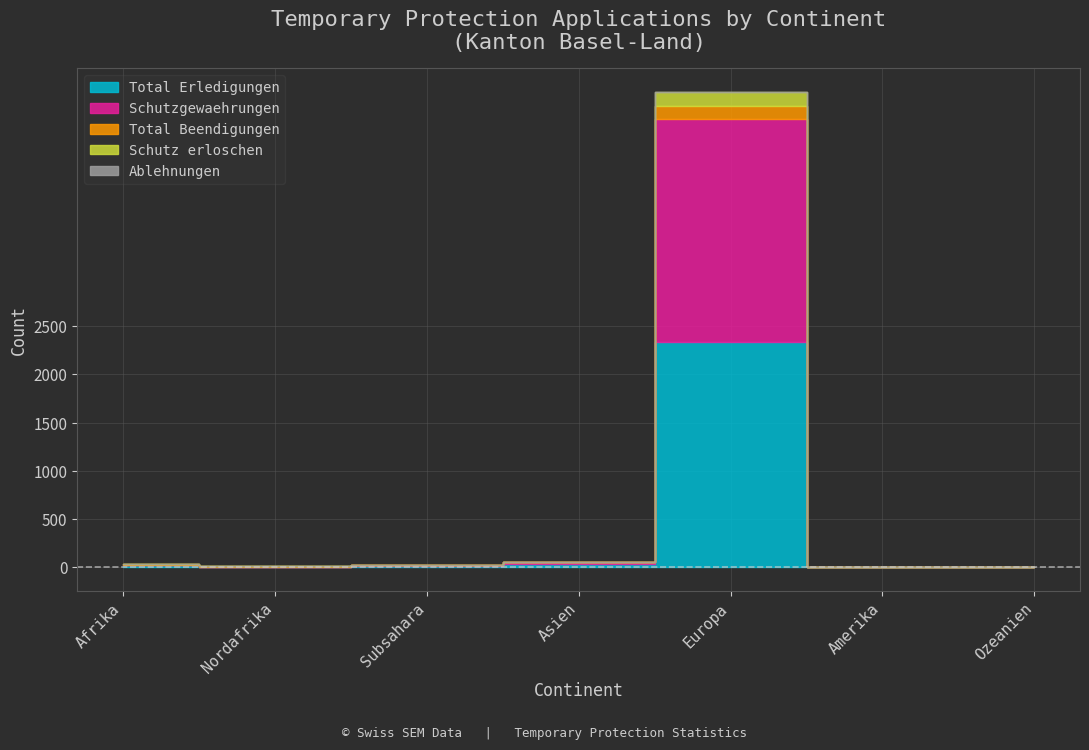

Which has a higher value, Amerika or Europa?

Europa